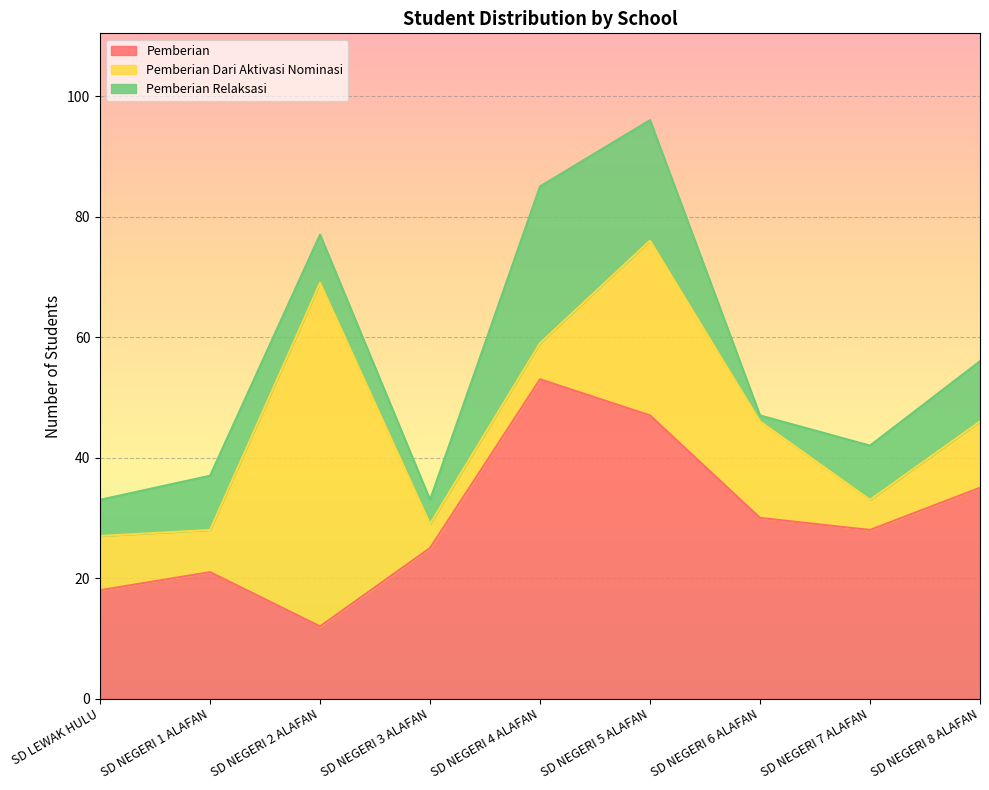

Is the value of Pemberian Relaksasi at SD NEGERI 2 ALAFAN greater than the value of Pemberian Dari Aktivasi Nominasi at SD NEGERI 3 ALAFAN?

Yes